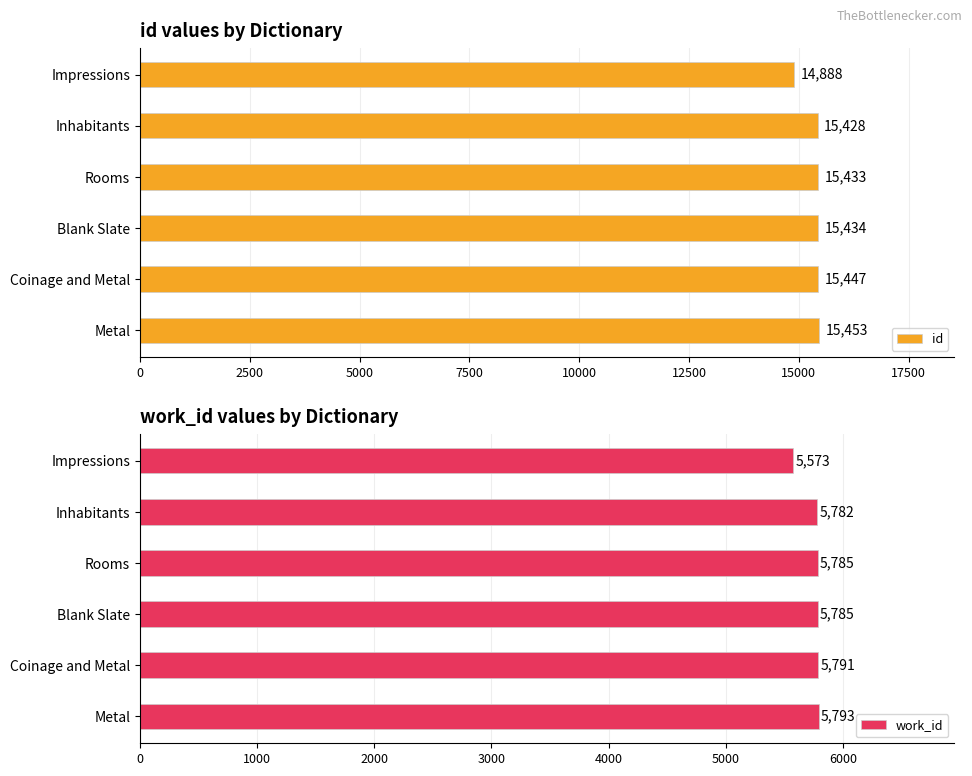

The id series shows 26866 at Blank Slate. True or false?

False